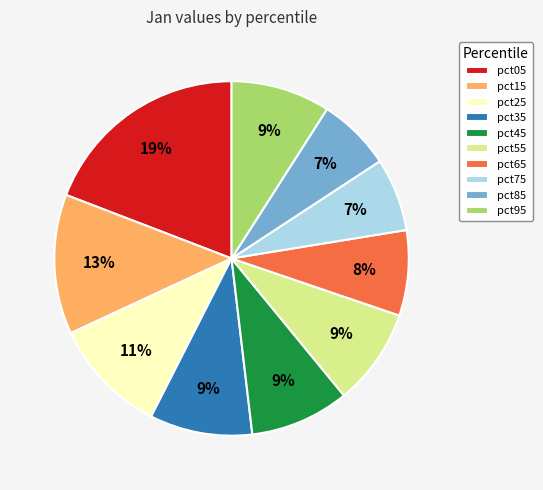

What percentage is the pct55 slice, to the nearest percent?

9%